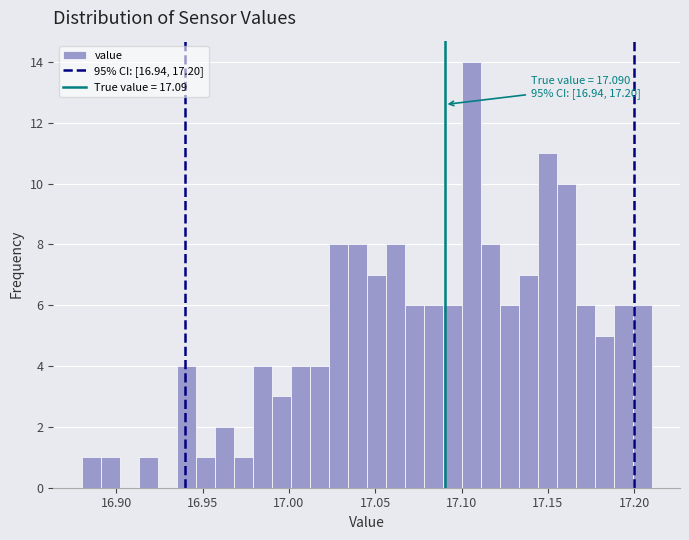

Read against the x-axis, roughly where is the centre of the tallest bar?

17.105